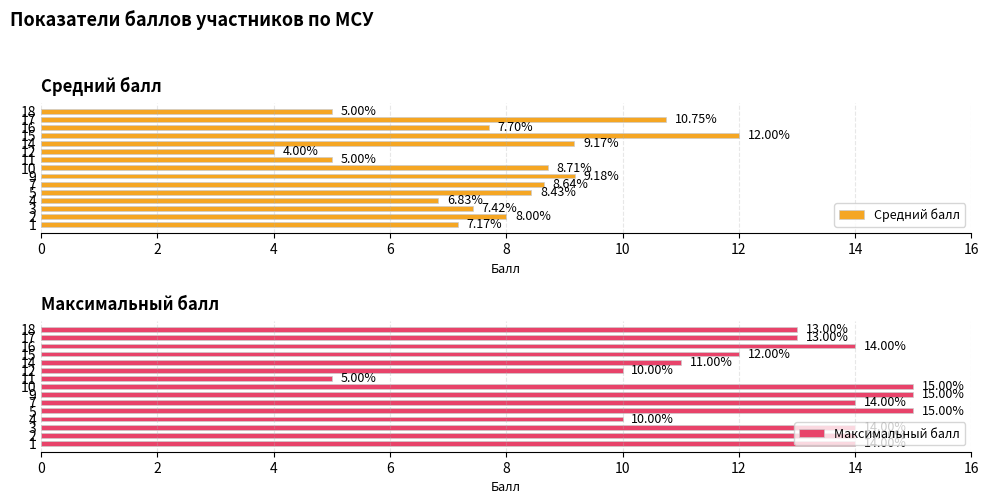

Count the Максимальный балл values in the range 11 to 14.

9